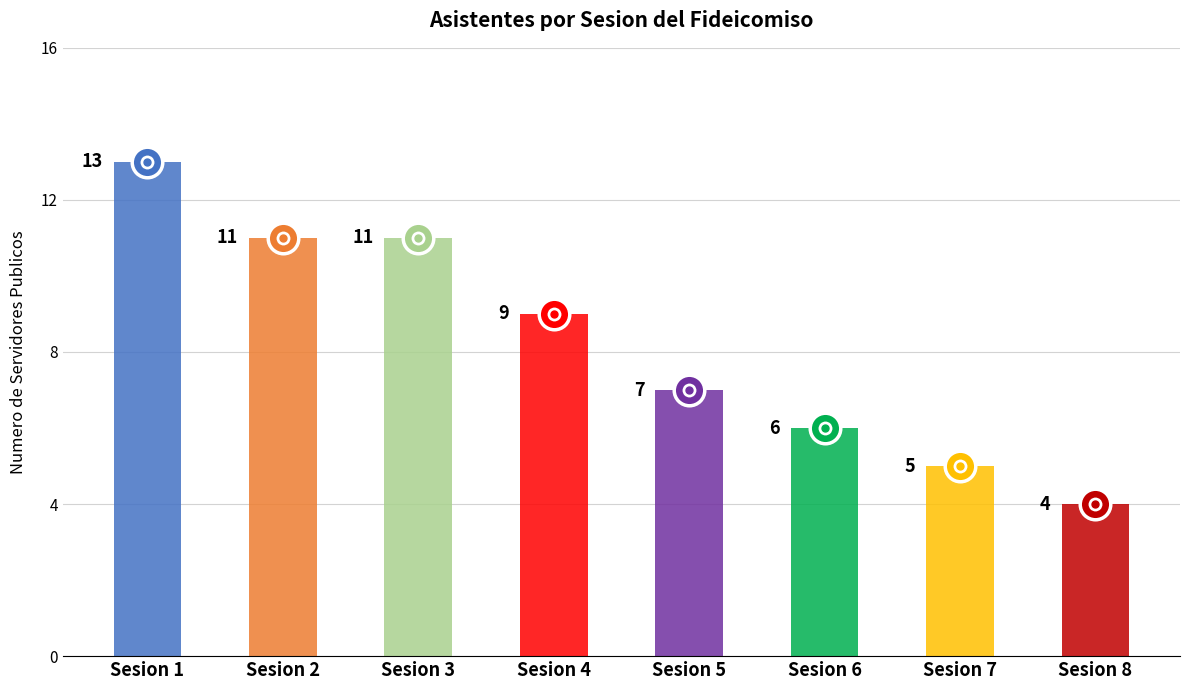

Where is the data nearest to the value 8?

4